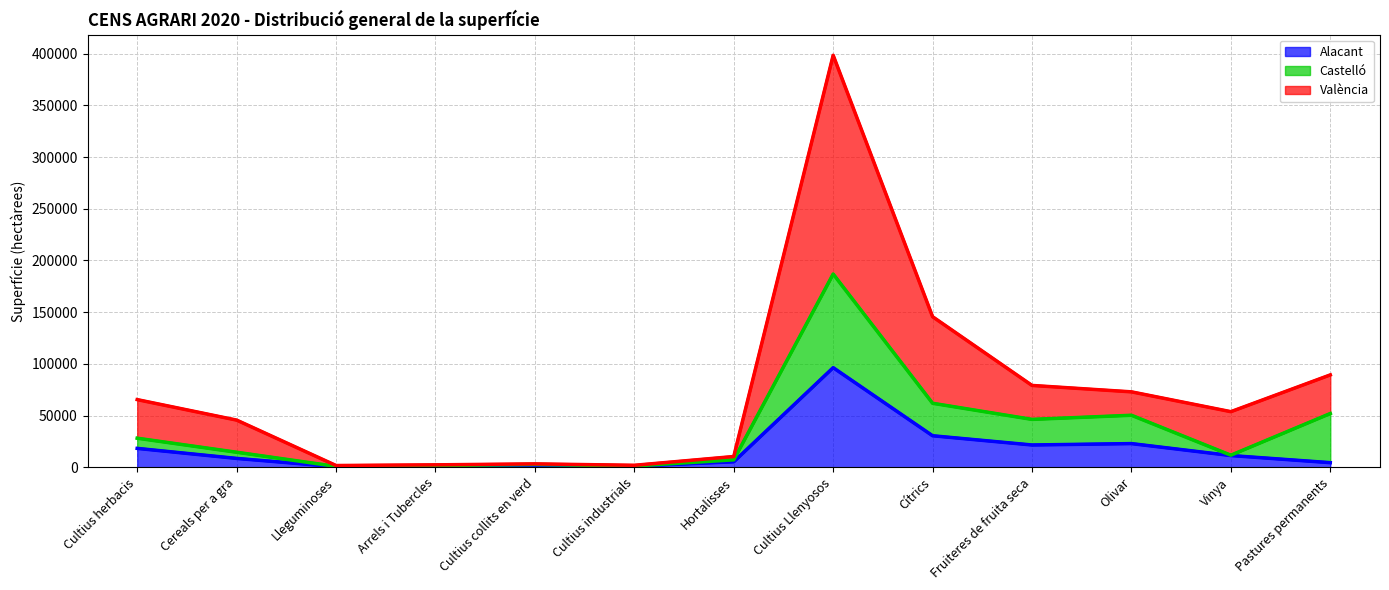

True or false: Alacant has a value of 21508 at Fruiteres de fruita seca.

True